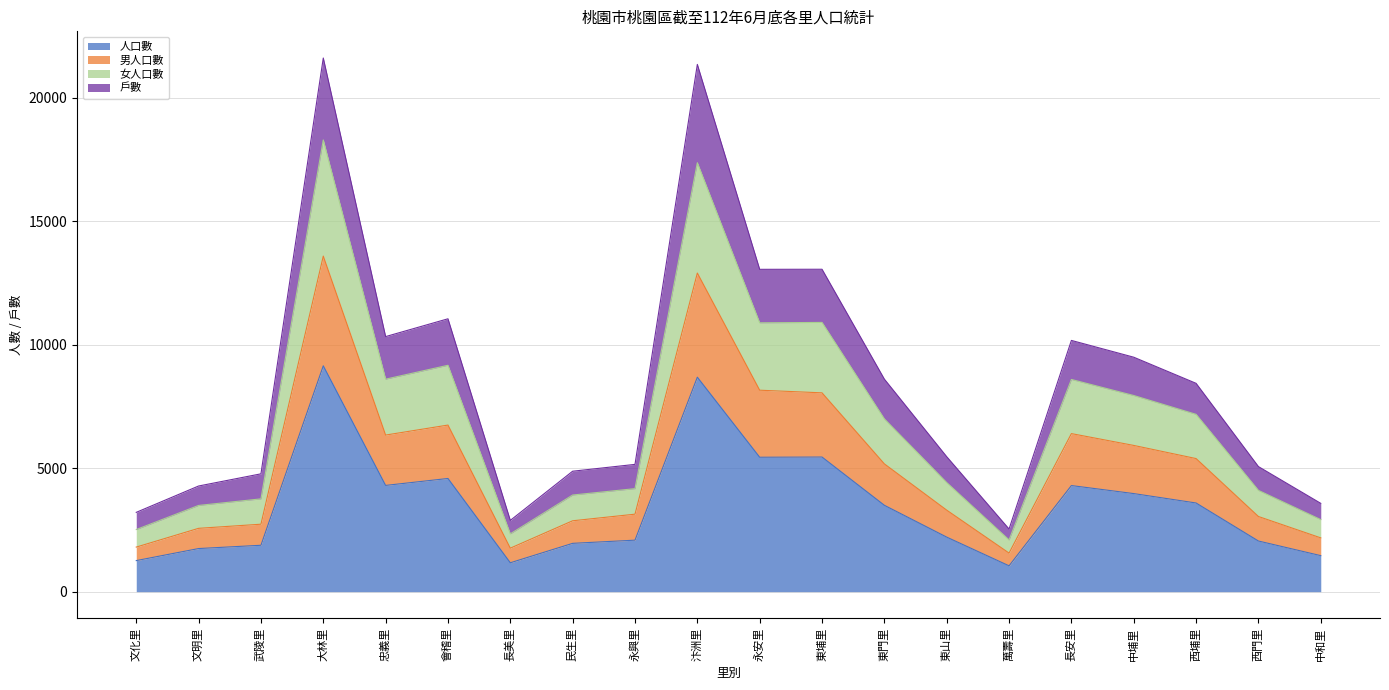

At which label is 人口數 closest to 5097?

永安里